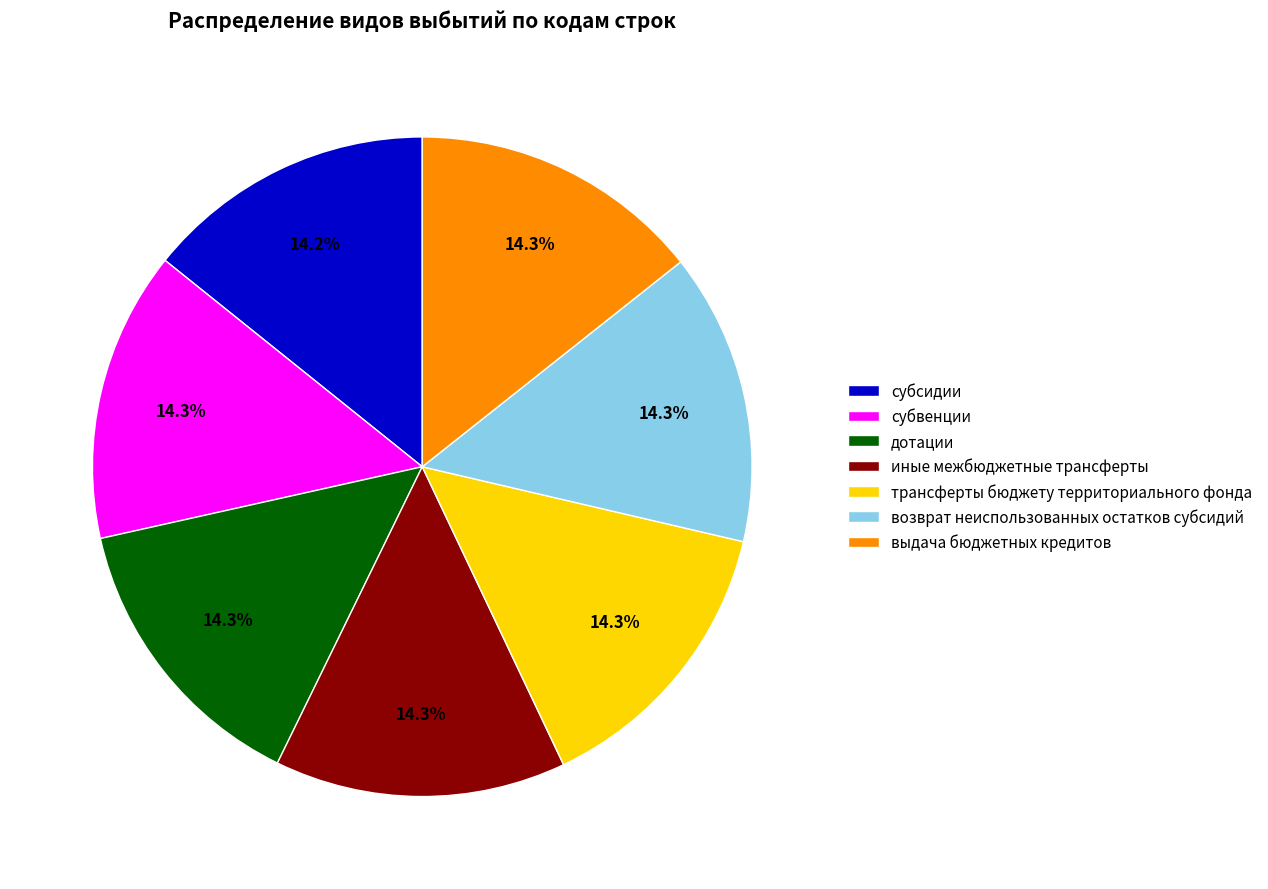

To the nearest percent, what portion does дотации represent?

14%